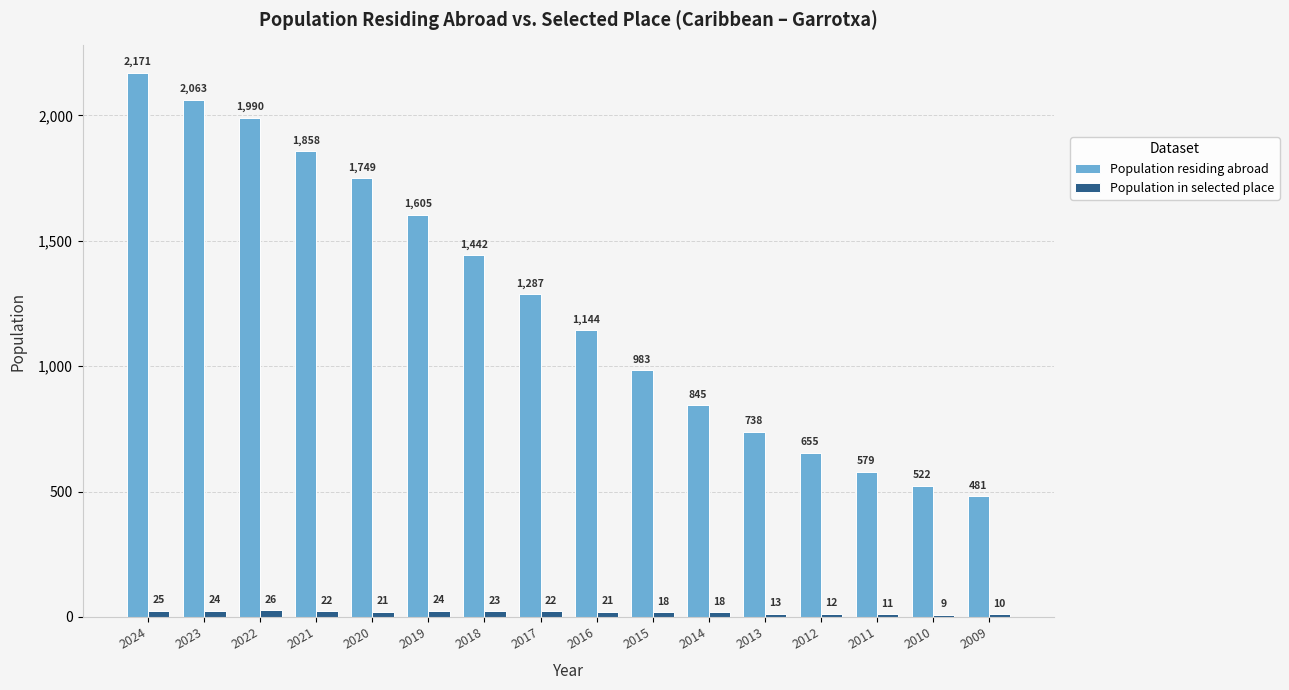

What is the smallest value displayed?

9